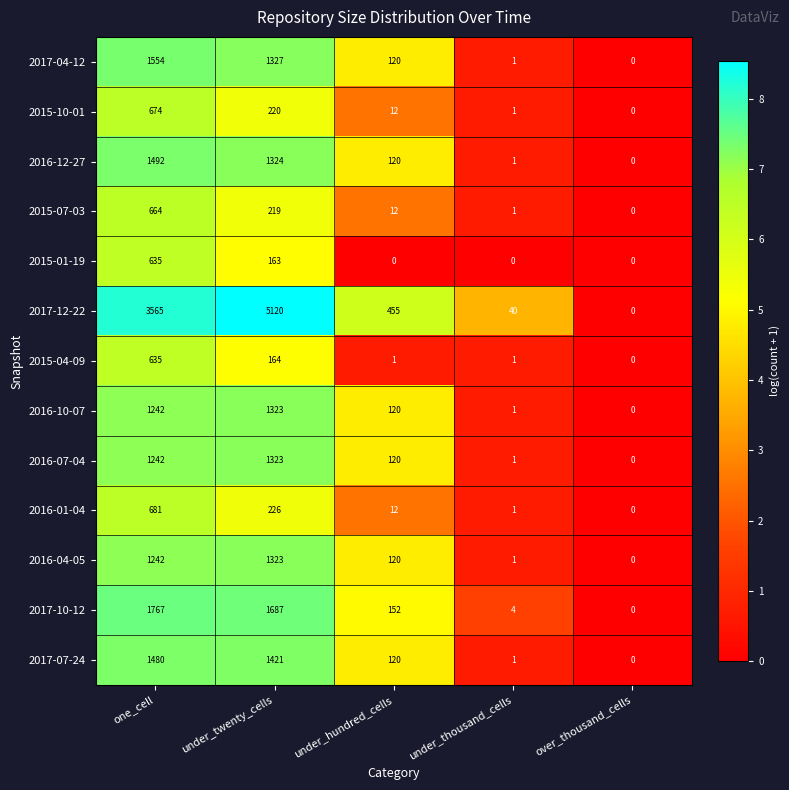

How many data points in 2017-12-22 are less than 455?

2